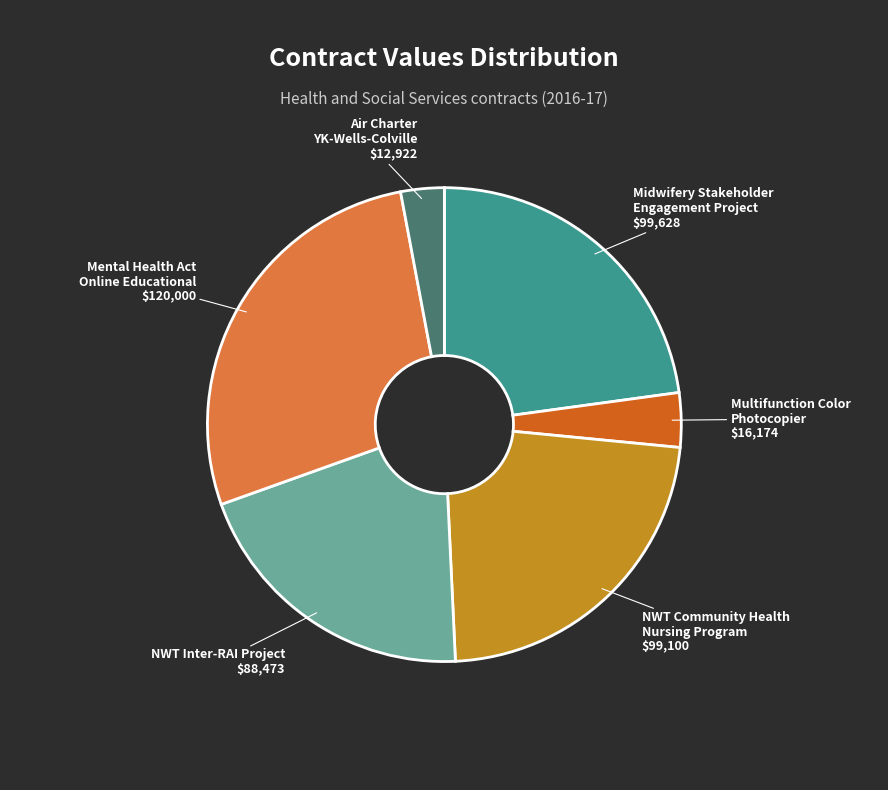

Count the number of slices in the pie.

6